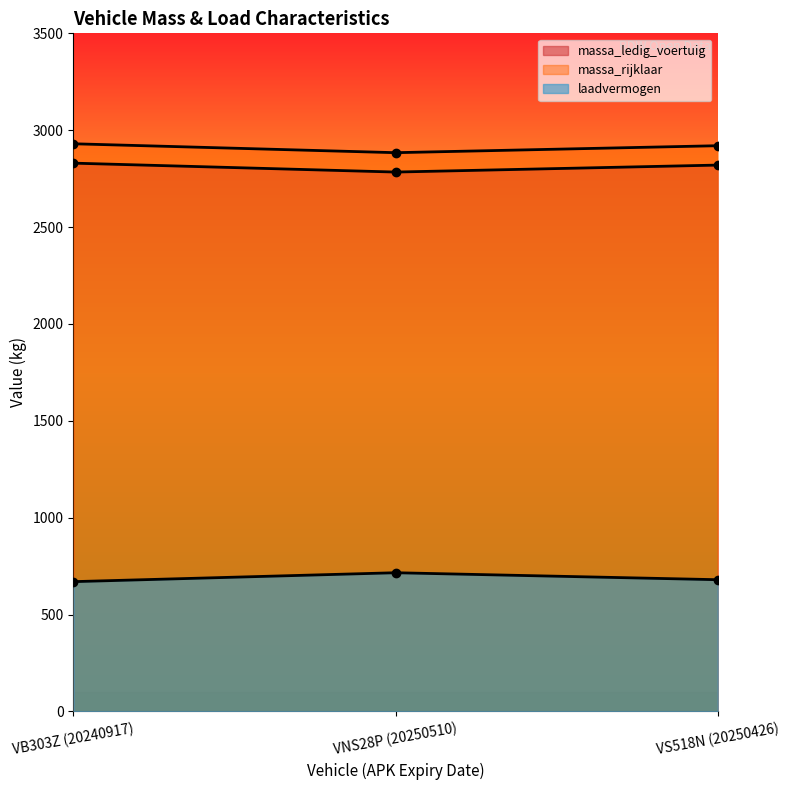

What is the greatest value displayed?

2930